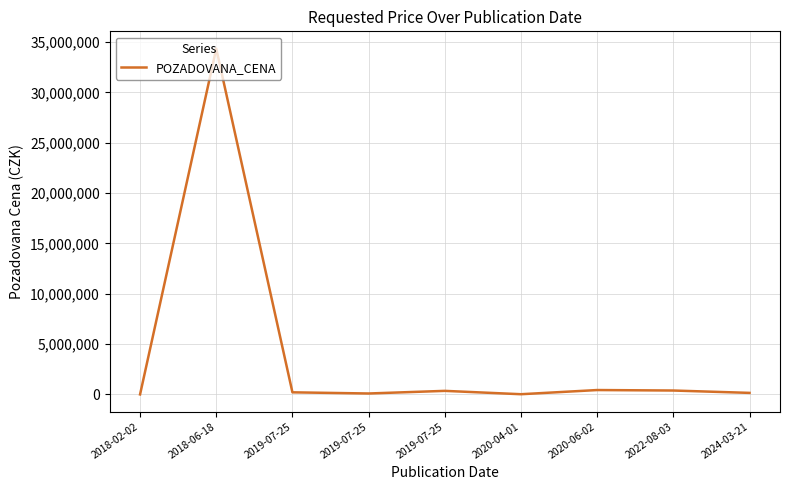

What is the difference between the second highest and second lowest values?

415000